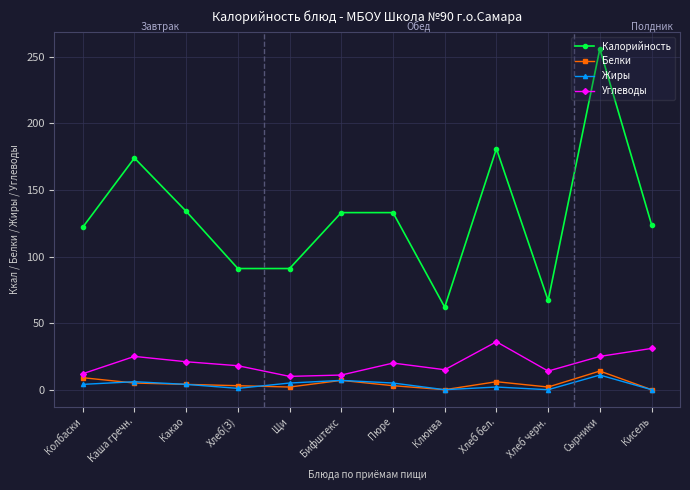

Is it true that Углеводы equals 19 at Кисель?

False